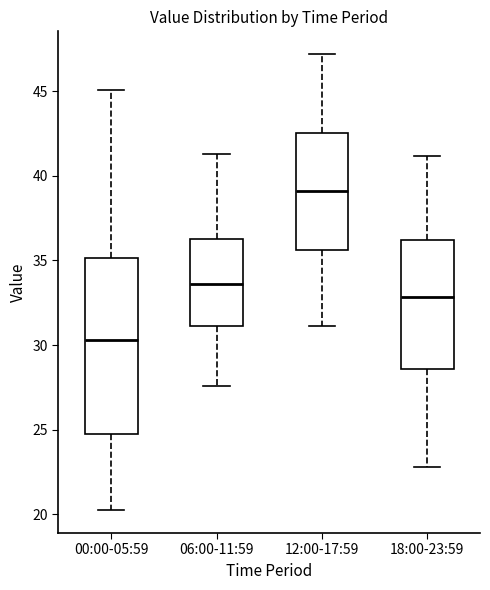

Reading left to right, read every box against the y-axis: the position of its median line, the range the box covers, and the ends of its whiskers. The values are not printed on the chart, so give them approximately, as read against the axis.

00:00-05:59: median 30.5, box 24.5 to 35.0, whiskers 20.0 to 45.0
06:00-11:59: median 33.5, box 31.0 to 36.5, whiskers 27.5 to 41.5
12:00-17:59: median 39.0, box 35.5 to 42.5, whiskers 31.0 to 47.0
18:00-23:59: median 33.0, box 28.5 to 36.0, whiskers 23.0 to 41.0